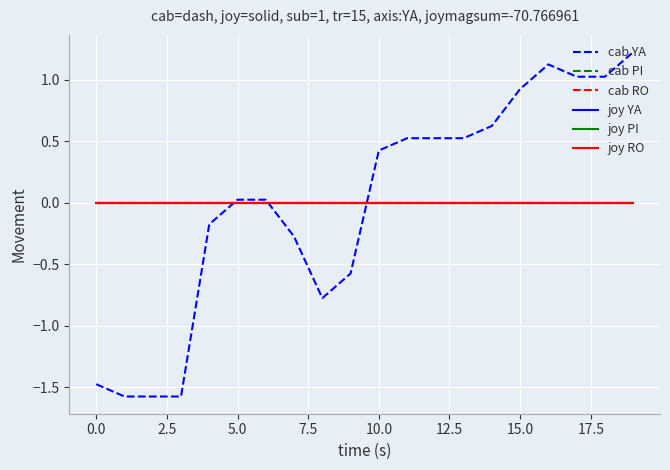

Does the chart display data point markers on the line(s)?

No